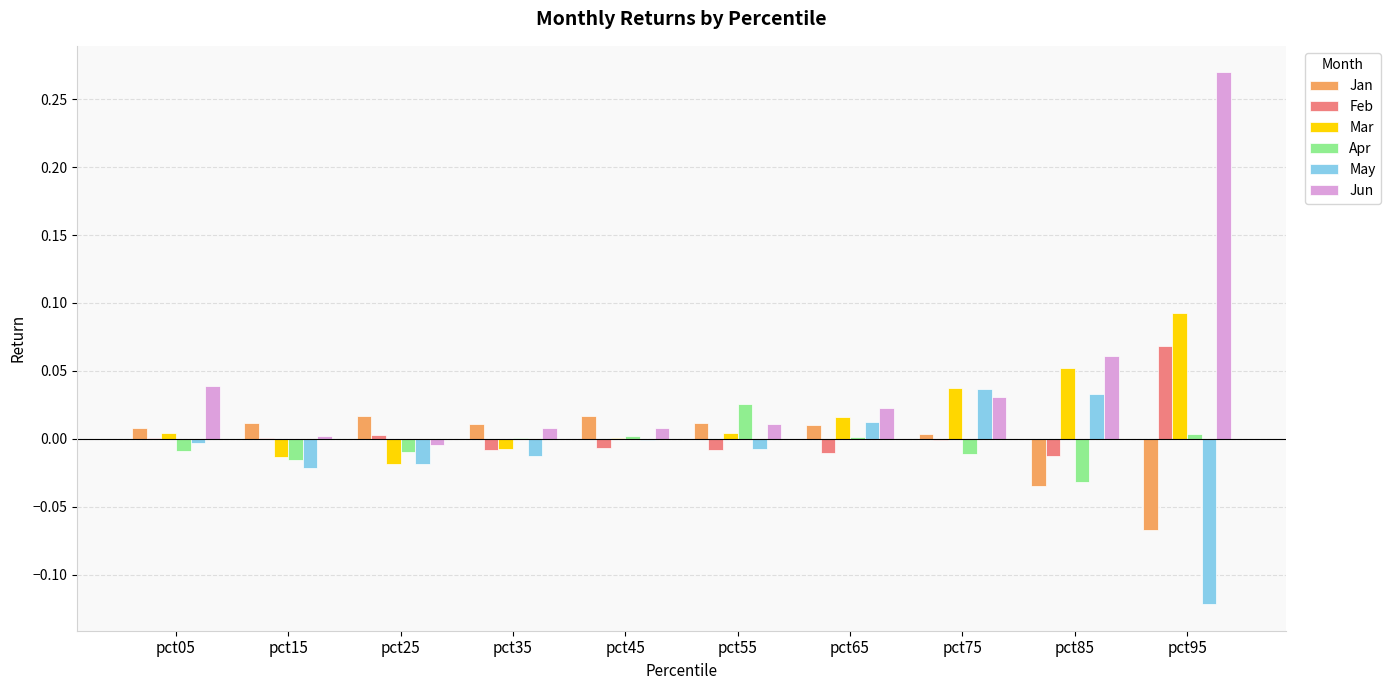

At which category is the sum across all series the highest?

pct95